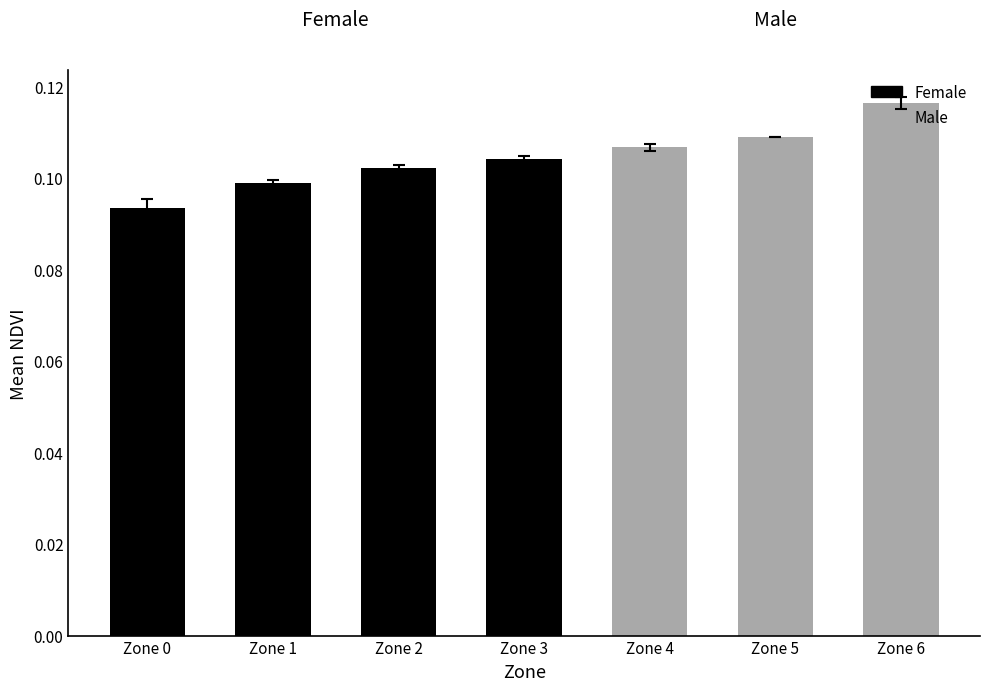

How many values are between 0 and 1?

7